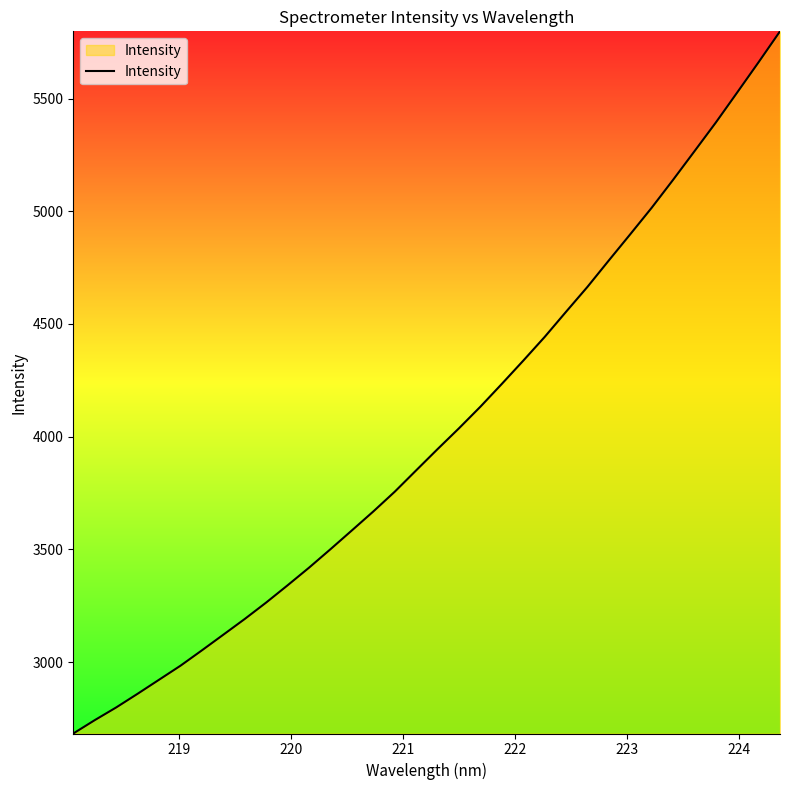

True or false: there are more than 2 points higher than both neighbors.

False